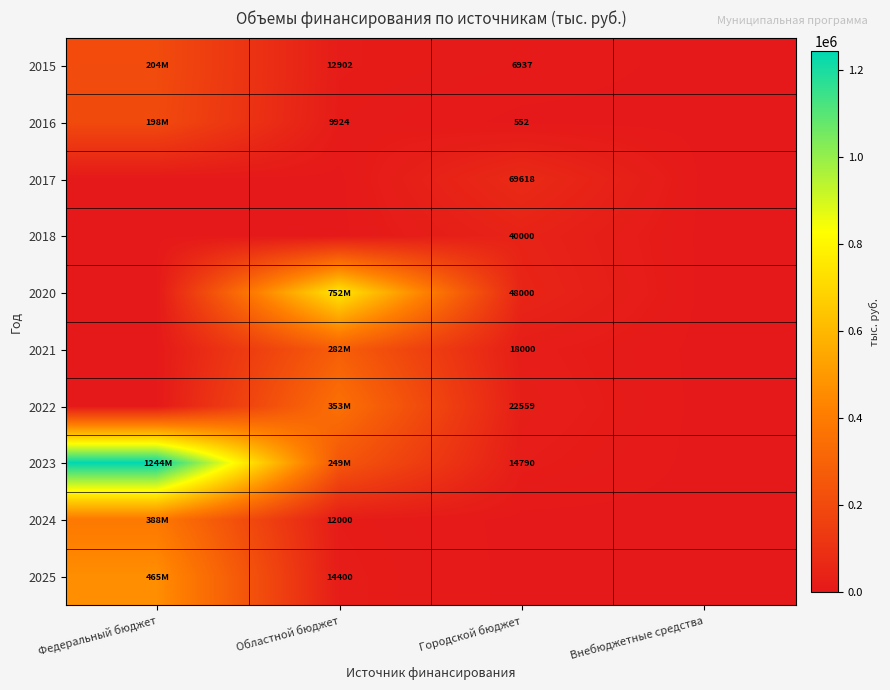

At which category is the sum across all series the highest?

Федеральный бюджет